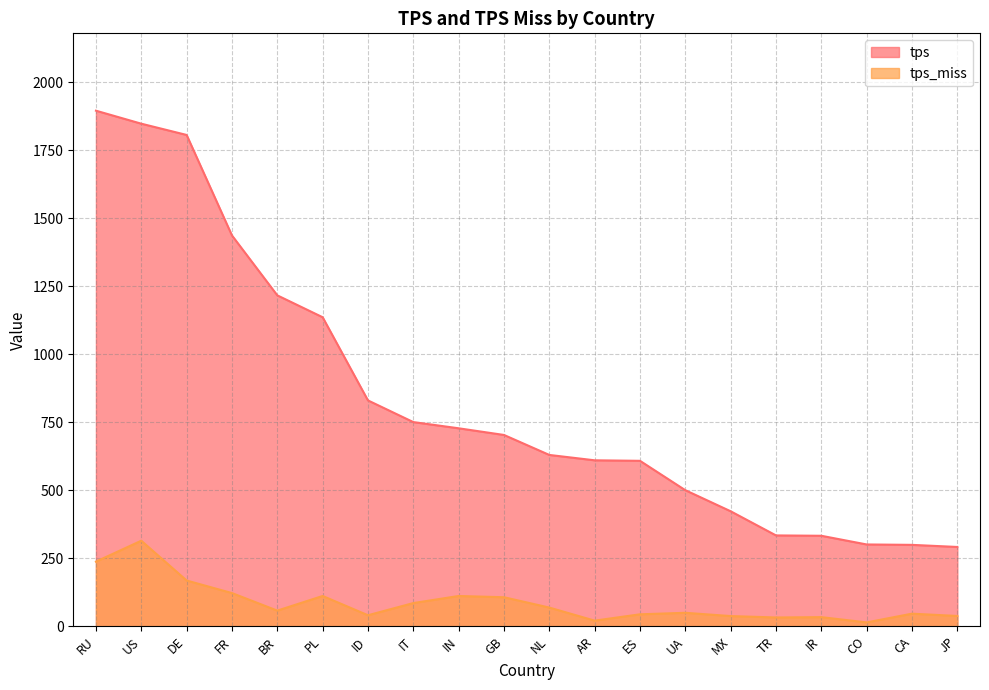

What is the lowest value of the tps series?

291.9